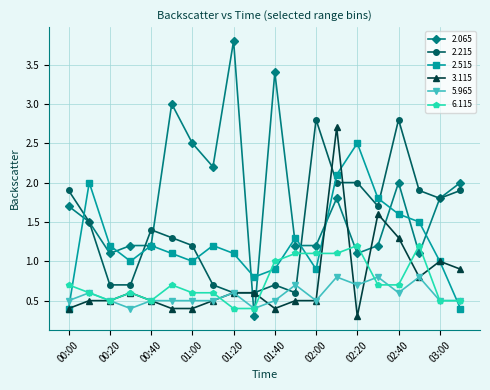

Reading left to right, list all the values displayed in this chart.

2.065: 1.7	1.5	1.1	1.2	1.2	3.0	2.5	2.2	3.8	0.3	3.4	1.2	1.2	1.8	1.1	1.2	2.0	1.1	1.8	2.0
2.215: 1.9	1.5	0.7	0.7	1.4	1.3	1.2	0.7	0.6	0.6	0.7	0.6	2.8	2.0	2.0	1.7	2.8	1.9	1.8	1.9
2.515: 0.4	2.0	1.2	1.0	1.2	1.1	1.0	1.2	1.1	0.8	0.9	1.3	0.9	2.1	2.5	1.8	1.6	1.5	1.0	0.4
3.115: 0.4	0.5	0.5	0.6	0.5	0.4	0.4	0.5	0.6	0.6	0.4	0.5	0.5	2.7	0.3	1.6	1.3	0.8	1.0	0.9
5.965: 0.5	0.6	0.5	0.4	0.5	0.5	0.5	0.5	0.6	0.4	0.5	0.7	0.5	0.8	0.7	0.8	0.6	0.8	0.5	0.5
6.115: 0.7	0.6	0.5	0.6	0.5	0.7	0.6	0.6	0.4	0.4	1.0	1.1	1.1	1.1	1.2	0.7	0.7	1.2	0.5	0.5